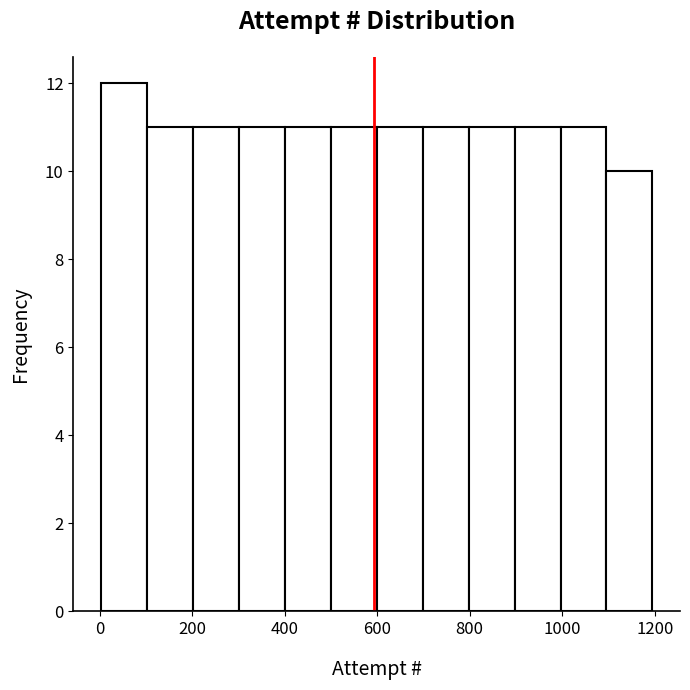

Reading left to right, transcribe this chart: for each bar, give the range it covers on the x-axis and its height. Neither the bar edges nor the heights are printed on the chart, so give them approximately, as read against the axes.

0 to 100: 12
100 to 200: 11
200 to 300: 11
300 to 400: 11
400 to 500: 11
500 to 600: 11
600 to 700: 11
700 to 800: 11
800 to 900: 11
900 to 1000: 11
1000 to 1100: 11
1100 to 1200: 10